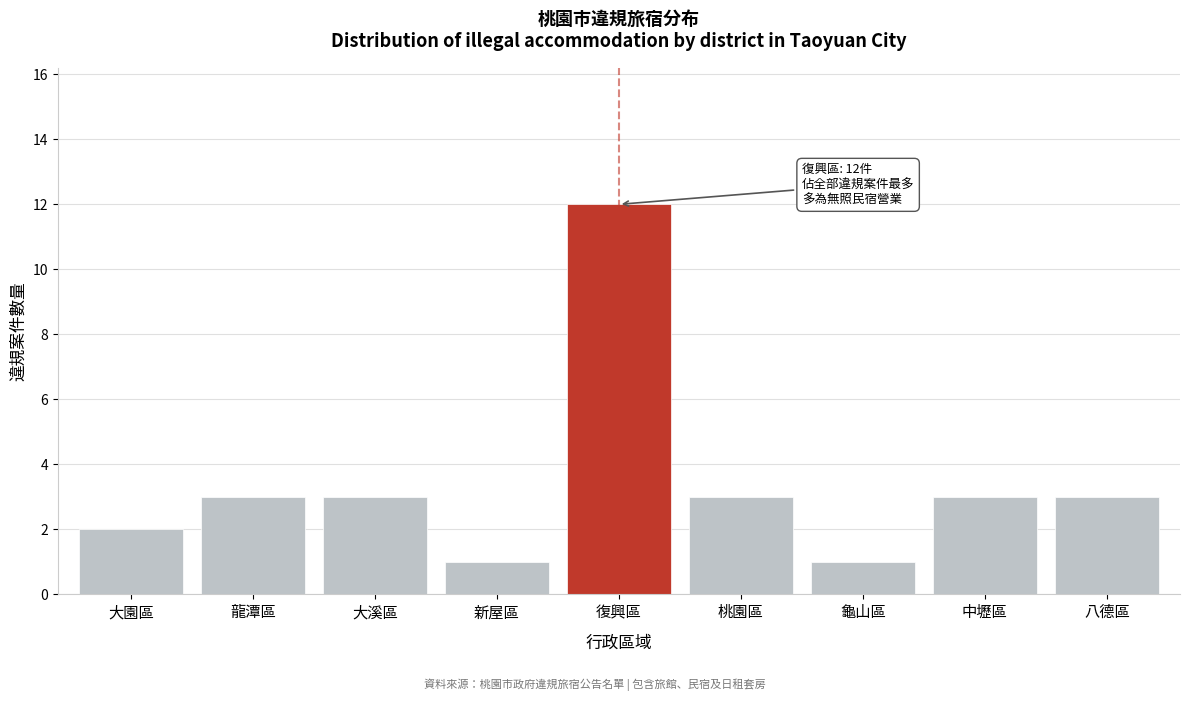

Reading left to right, extract all data points from this chart.

大園區=2	龍潭區=3	大溪區=3	新屋區=1	復興區=12	桃園區=3	龜山區=1	中壢區=3	八德區=3